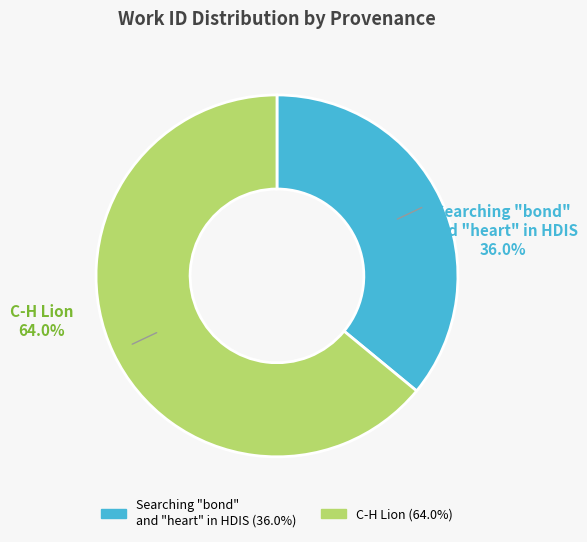

The Searching "bond" and "heart" in HDIS slice represents 36% of the pie. True or false?

True